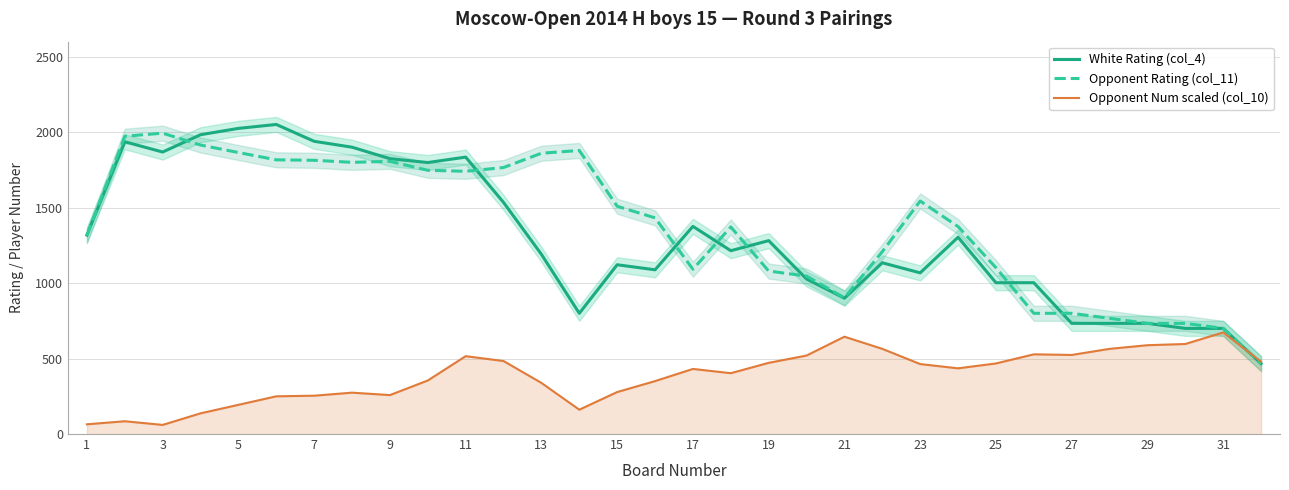

In Opponent Num scaled (col_10), how many points are higher than both neighbors (excluding endpoints)?

7